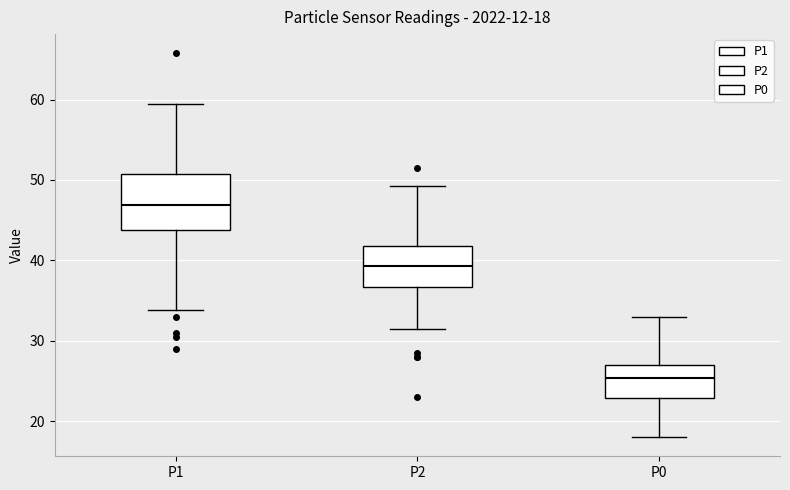

Which box's median line is the lowest?

P0